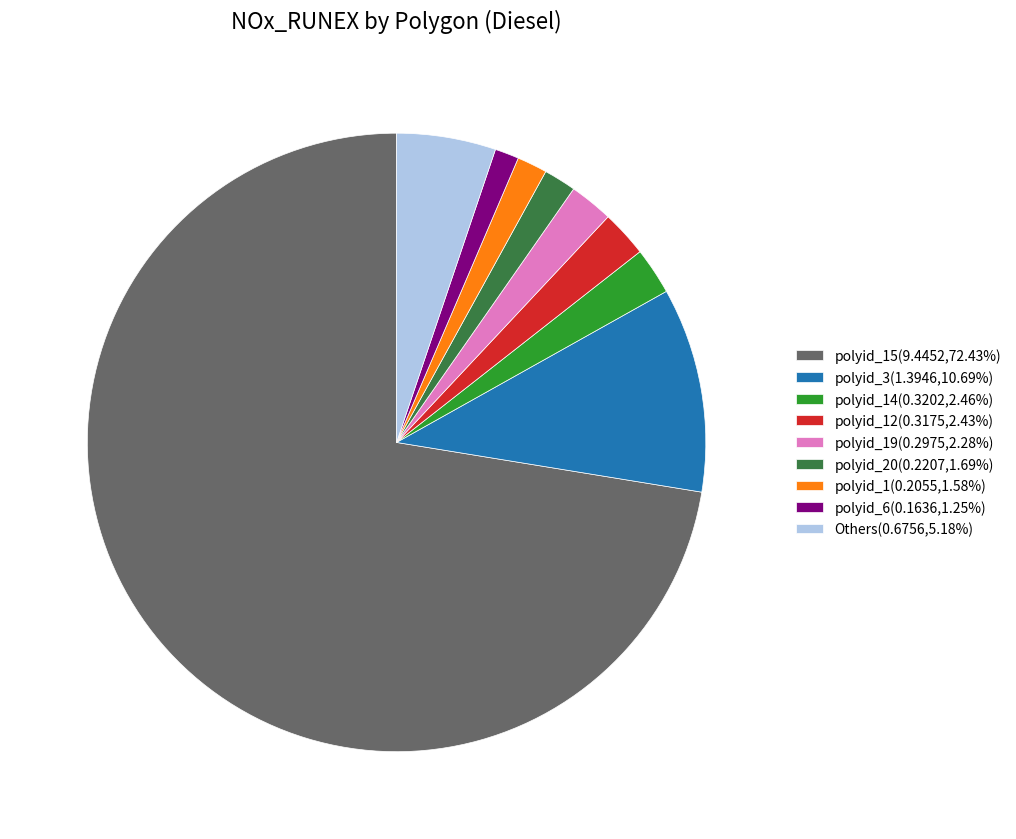

How many slices are in this pie chart?

9